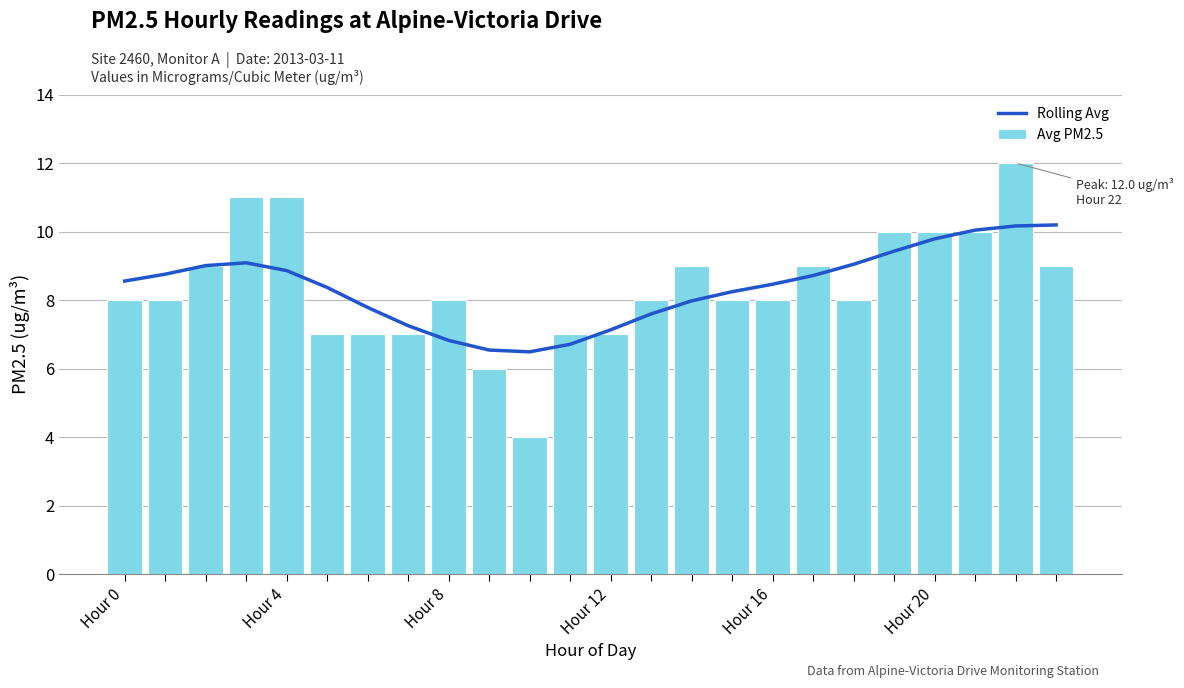

What is the lowest value of the Rolling Avg series?

6.5